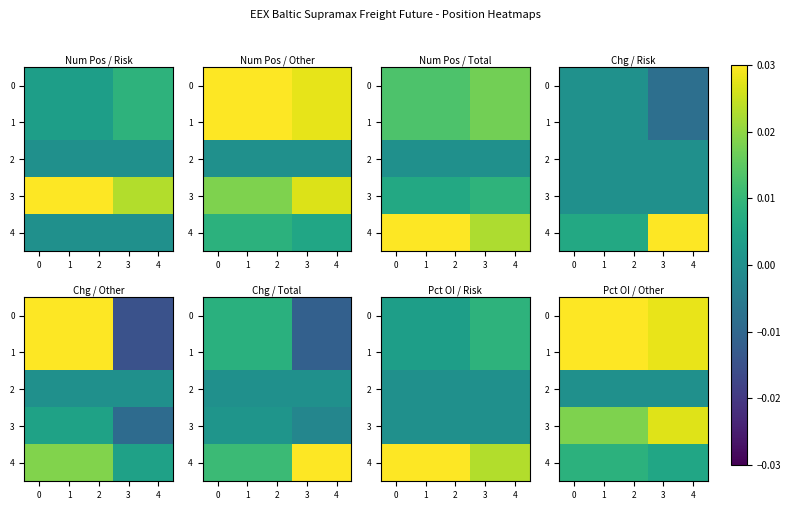

Is the value of 0 at 0 greater than the value of 2 at 0?

Yes